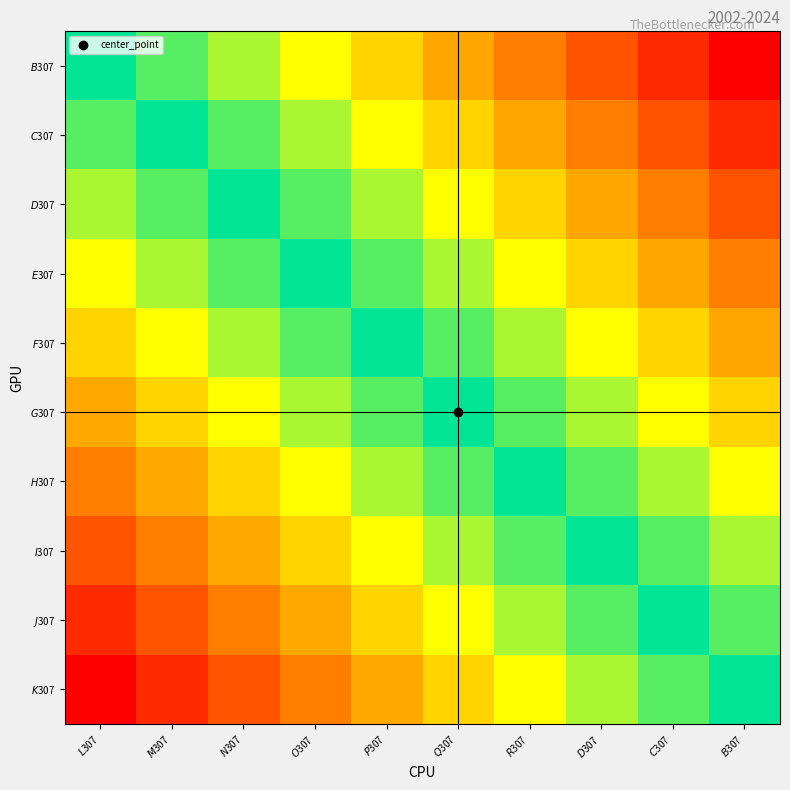

Reading left to right, extract all data points from this chart.

$B$307: $L$307=0.5	$M$307=0.6	$N$307=0.6	$O$307=0.7	$P$307=0.7	$Q$307=0.8	$R$307=0.8	$D$307=0.9	$C$307=0.9	$B$307=1.0
$C$307: $L$307=0.4	$M$307=0.5	$N$307=0.6	$O$307=0.6	$P$307=0.7	$Q$307=0.7	$R$307=0.8	$D$307=0.8	$C$307=0.9	$B$307=0.9
$D$307: $L$307=0.4	$M$307=0.4	$N$307=0.5	$O$307=0.6	$P$307=0.6	$Q$307=0.7	$R$307=0.7	$D$307=0.8	$C$307=0.8	$B$307=0.9
$E$307: $L$307=0.3	$M$307=0.4	$N$307=0.4	$O$307=0.5	$P$307=0.6	$Q$307=0.6	$R$307=0.7	$D$307=0.7	$C$307=0.8	$B$307=0.8
$F$307: $L$307=0.3	$M$307=0.3	$N$307=0.4	$O$307=0.4	$P$307=0.5	$Q$307=0.6	$R$307=0.6	$D$307=0.7	$C$307=0.7	$B$307=0.8
$G$307: $L$307=0.2	$M$307=0.3	$N$307=0.3	$O$307=0.4	$P$307=0.4	$Q$307=0.5	$R$307=0.6	$D$307=0.6	$C$307=0.7	$B$307=0.7
$H$307: $L$307=0.2	$M$307=0.2	$N$307=0.3	$O$307=0.3	$P$307=0.4	$Q$307=0.4	$R$307=0.5	$D$307=0.6	$C$307=0.6	$B$307=0.7
$I$307: $L$307=0.1	$M$307=0.2	$N$307=0.2	$O$307=0.3	$P$307=0.3	$Q$307=0.4	$R$307=0.4	$D$307=0.5	$C$307=0.6	$B$307=0.6
$J$307: $L$307=0.1	$M$307=0.1	$N$307=0.2	$O$307=0.2	$P$307=0.3	$Q$307=0.3	$R$307=0.4	$D$307=0.4	$C$307=0.5	$B$307=0.6
$K$307: $L$307=0.0	$M$307=0.1	$N$307=0.1	$O$307=0.2	$P$307=0.2	$Q$307=0.3	$R$307=0.3	$D$307=0.4	$C$307=0.4	$B$307=0.5